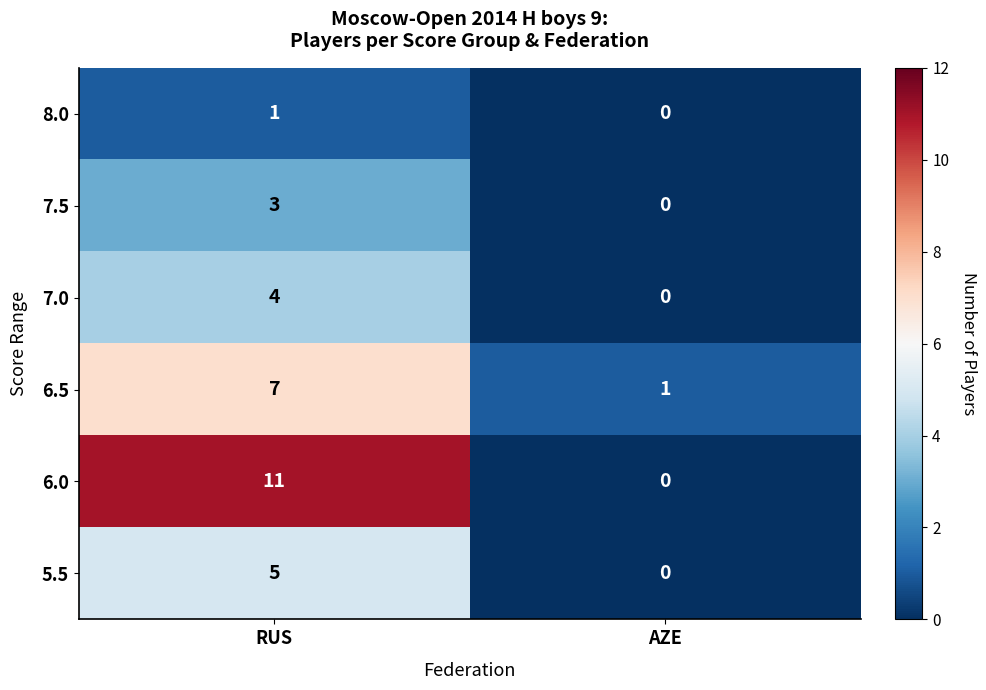

What is the spread (max minus min) of values at AZE?

1